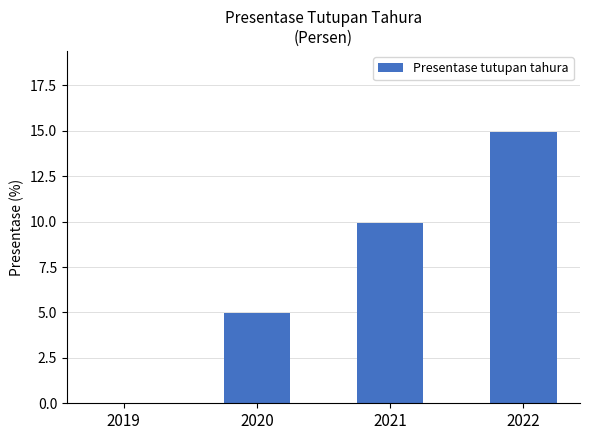

What is the sum of the values at 2021 and 2022?

24.9